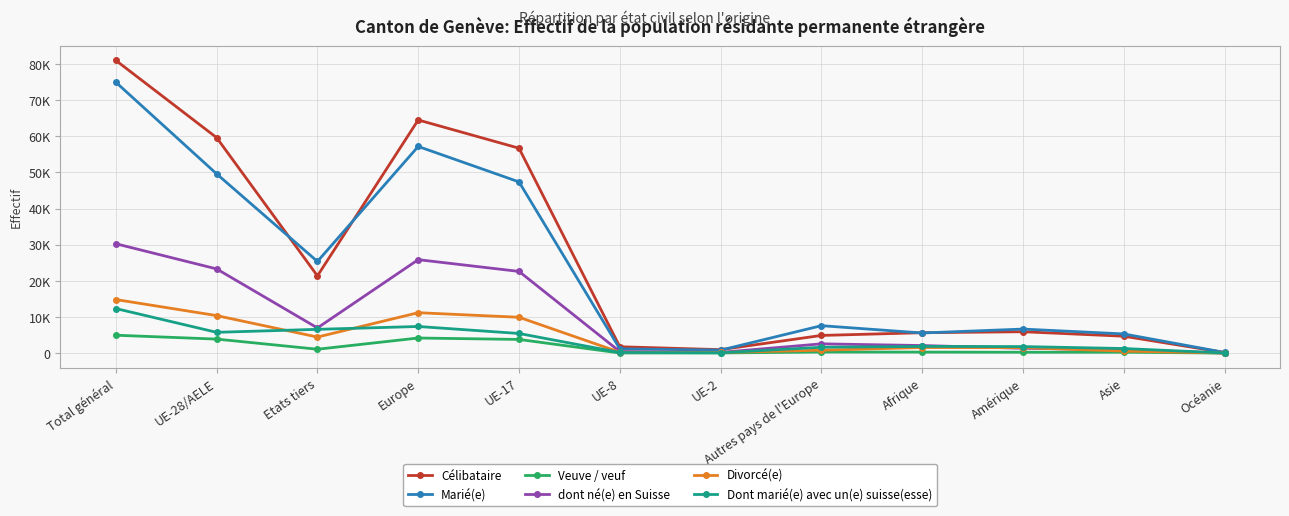

True or false: Célibataire and dont né(e) en Suisse intersect in this chart.

False